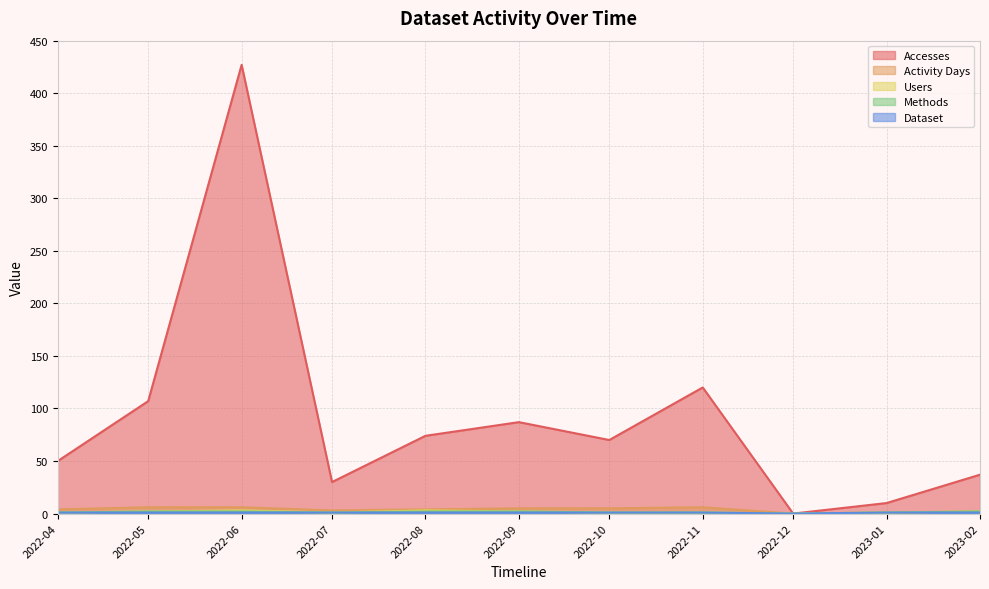

Reading left to right, list all the values displayed in this chart.

Accesses: 50	107	427	30	74	87	70	120	0	10	37
Activity Days: 4	6	6	3	4	5	5	6	0	1	2
Users: 1	2	3	1	3	2	1	1	0	1	2
Methods: 1	2	2	1	2	2	1	1	0	1	2
Dataset: 1	1	1	1	1	1	1	1	0	1	1